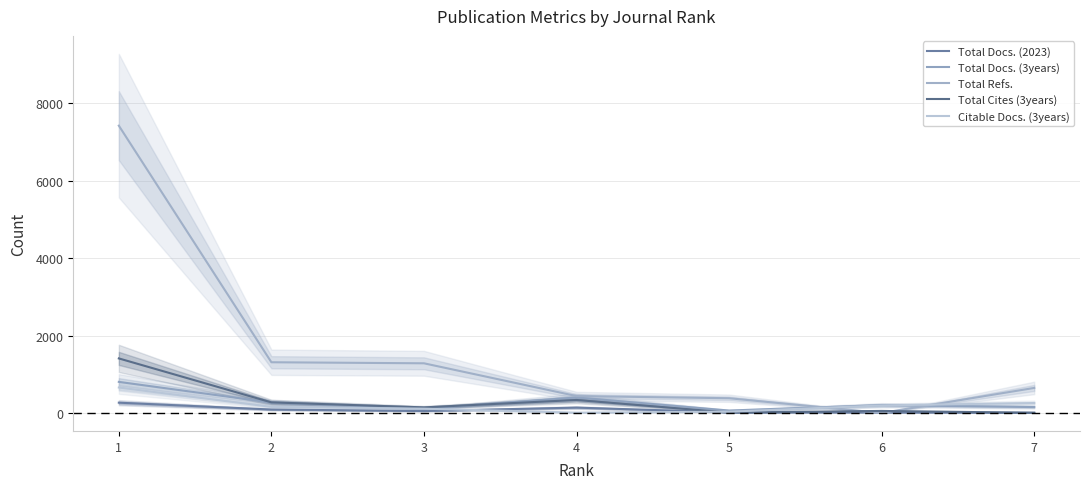

Reading left to right, transcribe all the data shown in this chart.

Total Docs. (2023): 1=266	2=89	3=50	4=139	5=16	6=13	7=6
Total Docs. (3years): 1=803	2=269	3=112	4=400	5=63	6=204	7=153
Total Refs.: 1=7419	2=1310	3=1283	4=437	5=381	6=0	7=647
Total Cites (3years): 1=1409	2=274	3=145	4=336	5=11	6=53	7=5
Citable Docs. (3years): 1=658	2=158	3=111	4=8	5=33	6=195	7=257